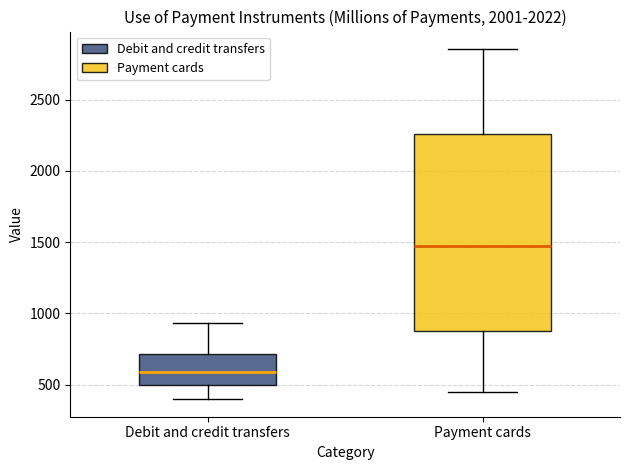

Where is the lower edge of the box for Debit and credit transfers on the y-axis? The values are not printed on the chart, so give them approximately, as read against the axis.

500